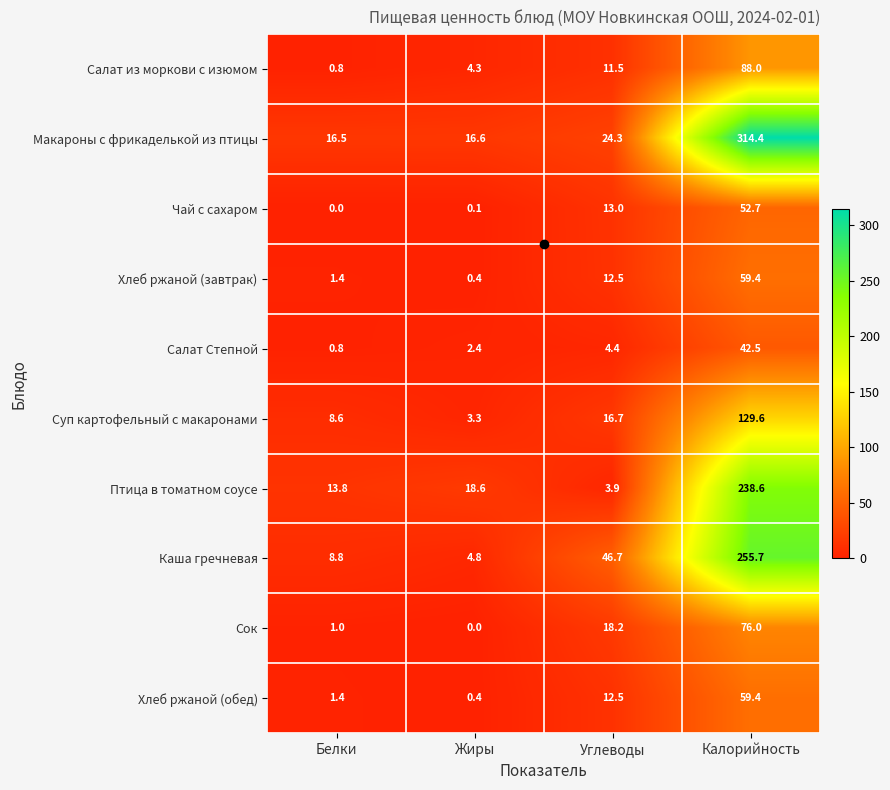

Where does the Салат из моркови с изюмом series first go above 11?

Углеводы